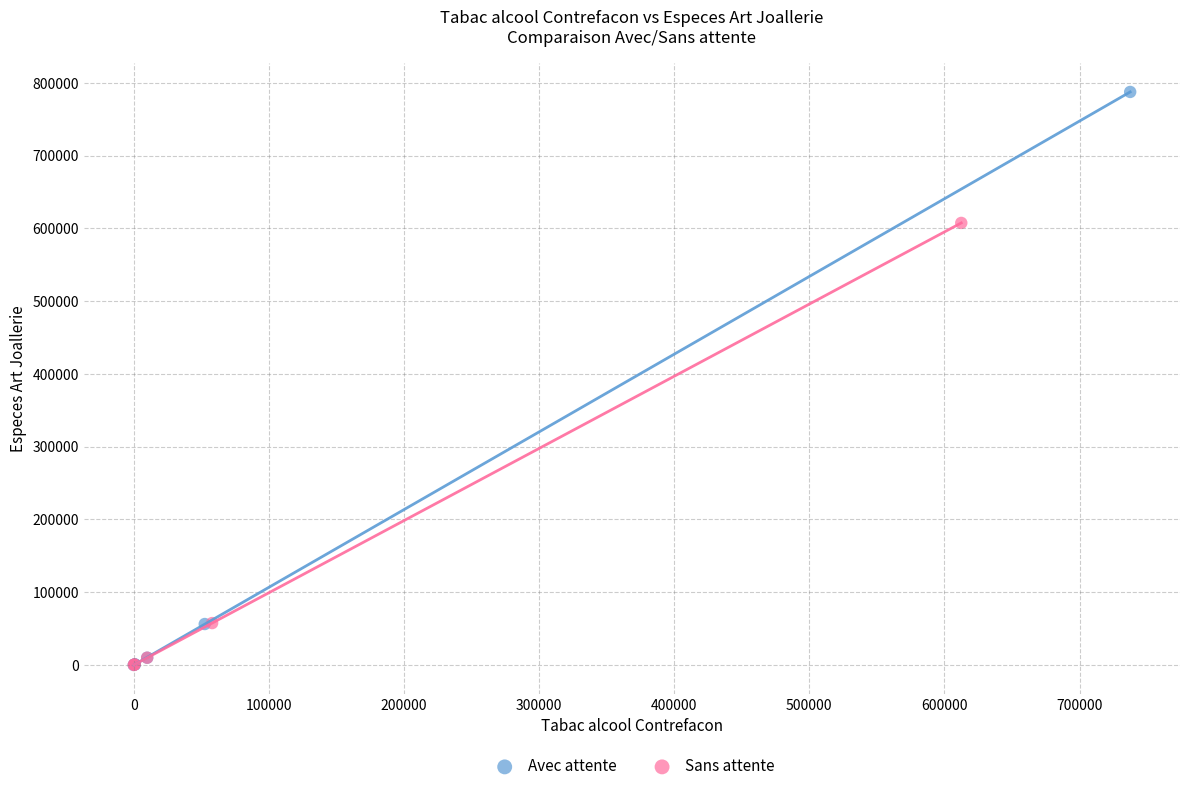

Which series has the widest spread of Y values?

Avec attente